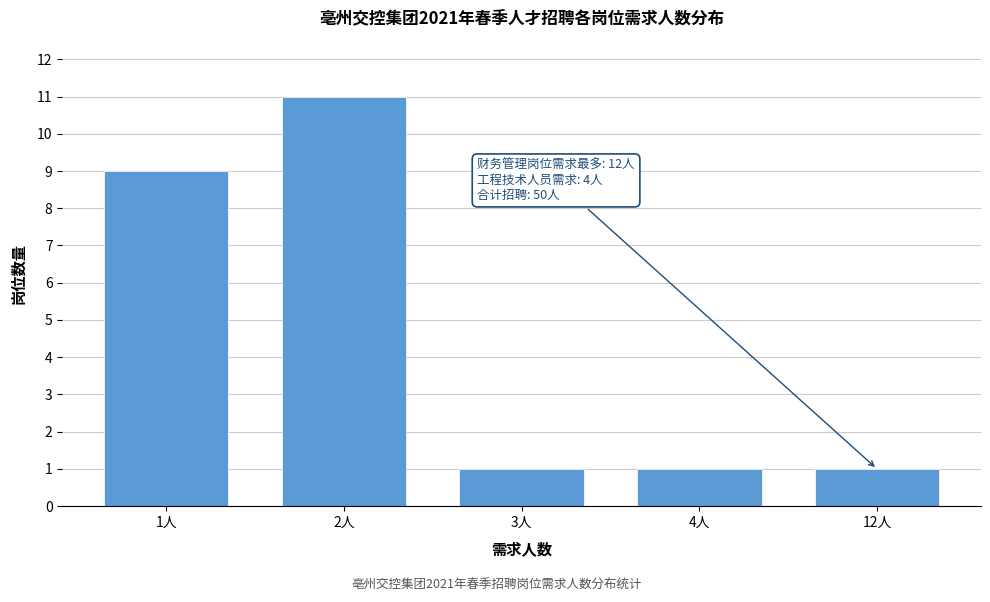

Reading left to right, list all the values displayed in this chart.

9	11	1	1	1